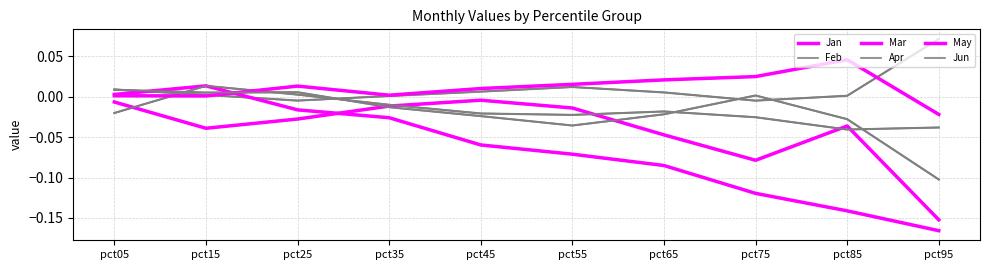

At pct45, list the series in order from smallest to largest.

Mar, Jun, Apr, Jan, Feb, May